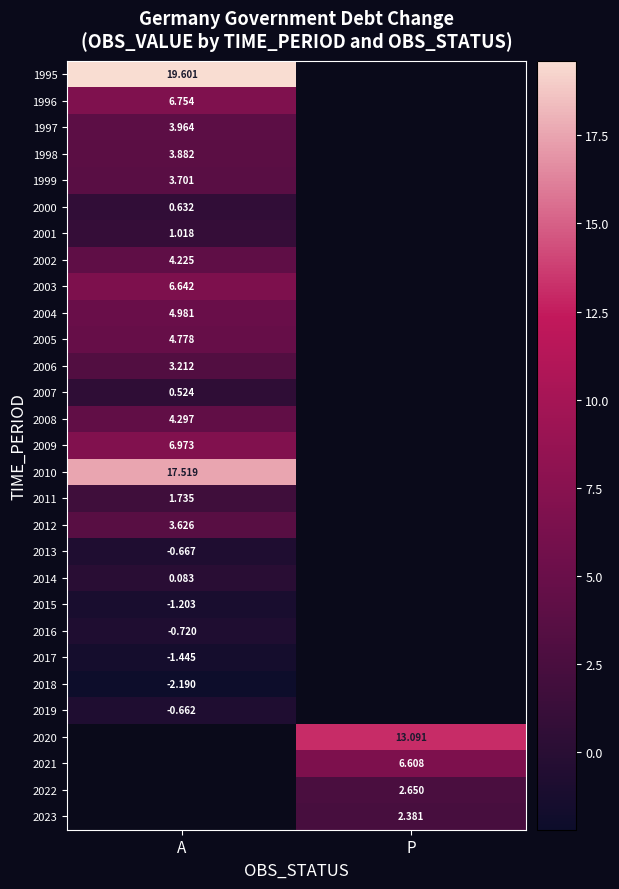

Is the value of 2002 at A greater than the value of 1999 at A?

Yes